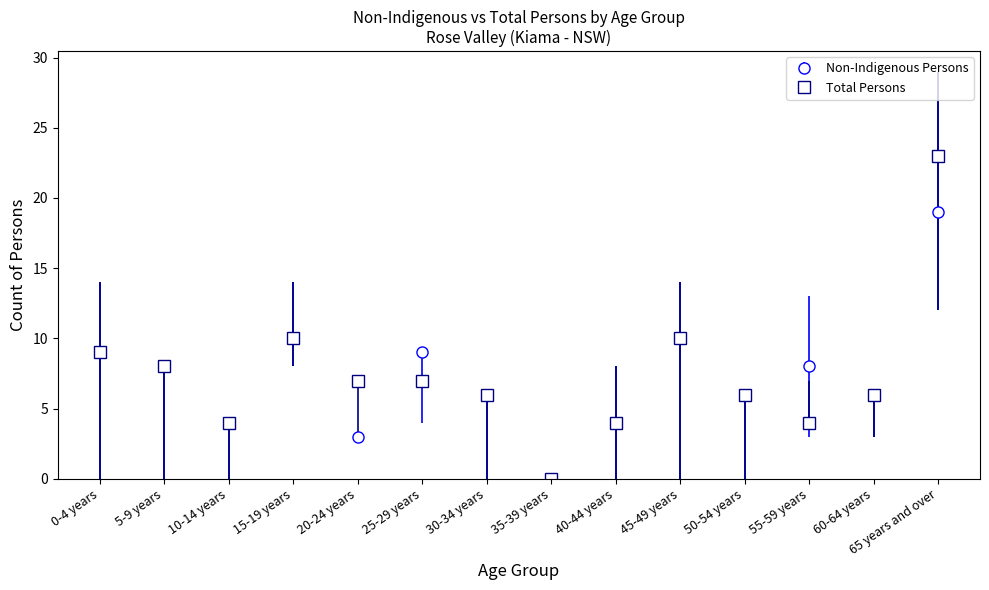

Which series has the largest range (max minus min)?

Total Persons